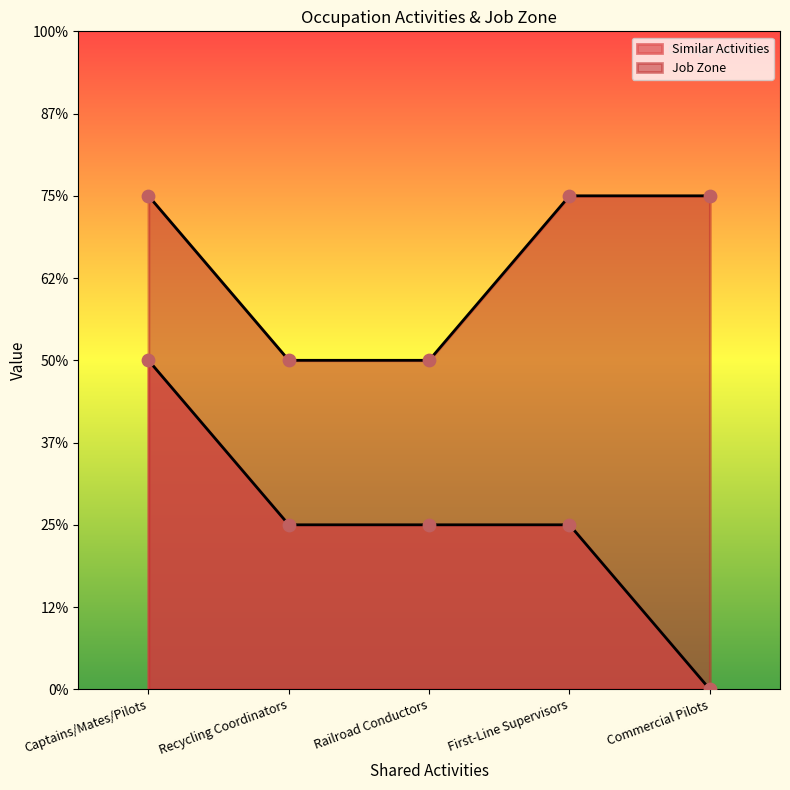

Which series has the largest total across all categories?

Job Zone